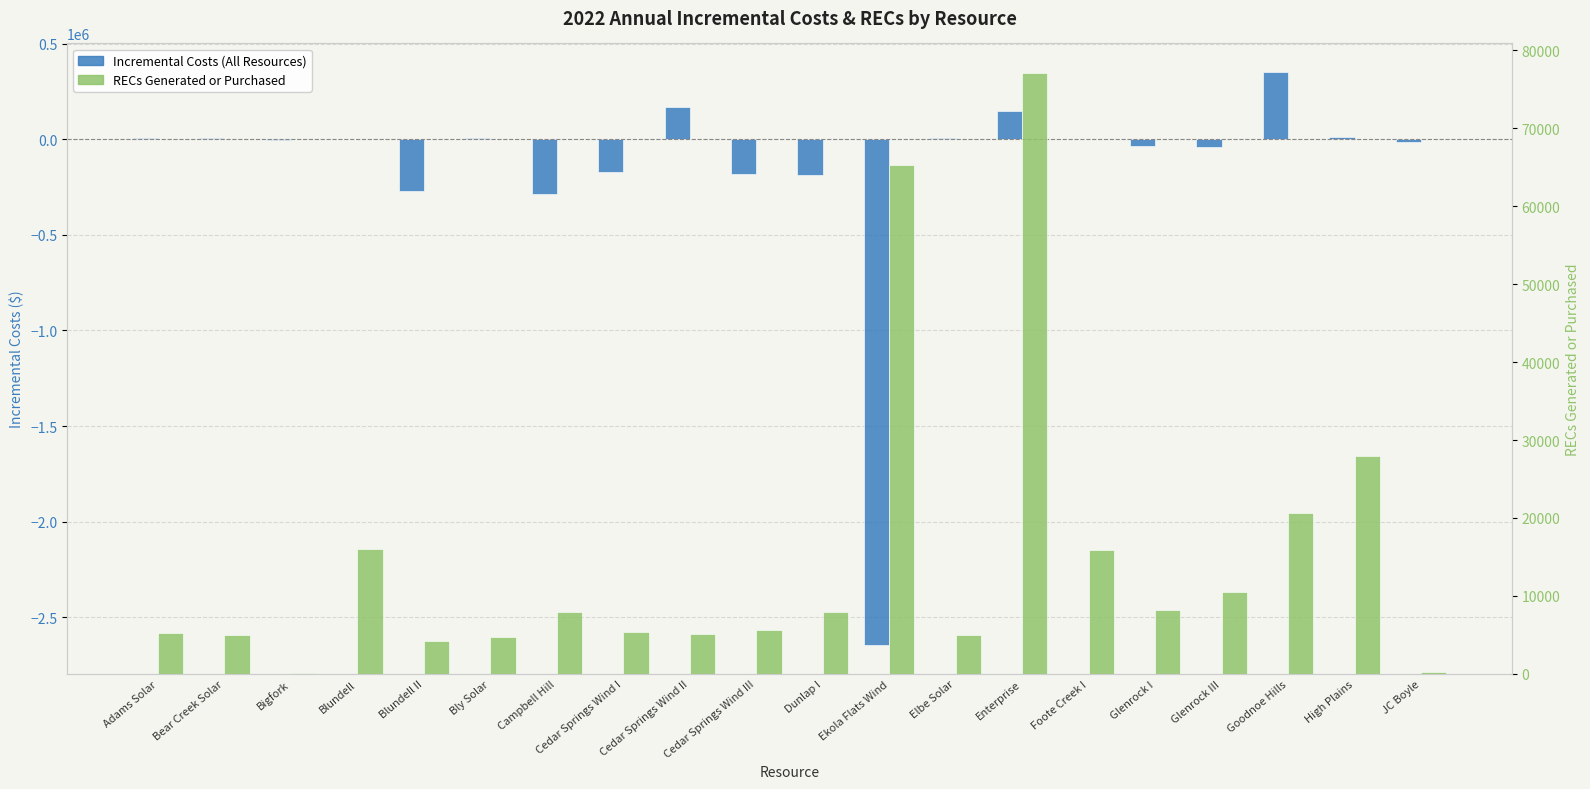

The Incremental Costs (All Resources) series shows 3878.6 at Adams Solar. True or false?

False